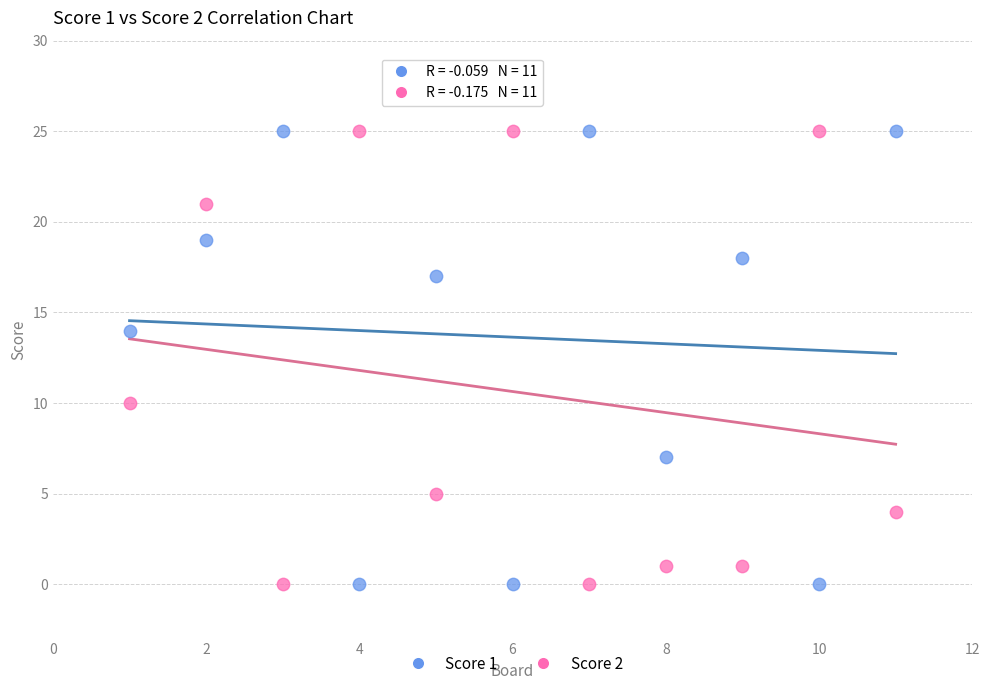

Across all data points, what is the range of Y values (max minus min)?

25